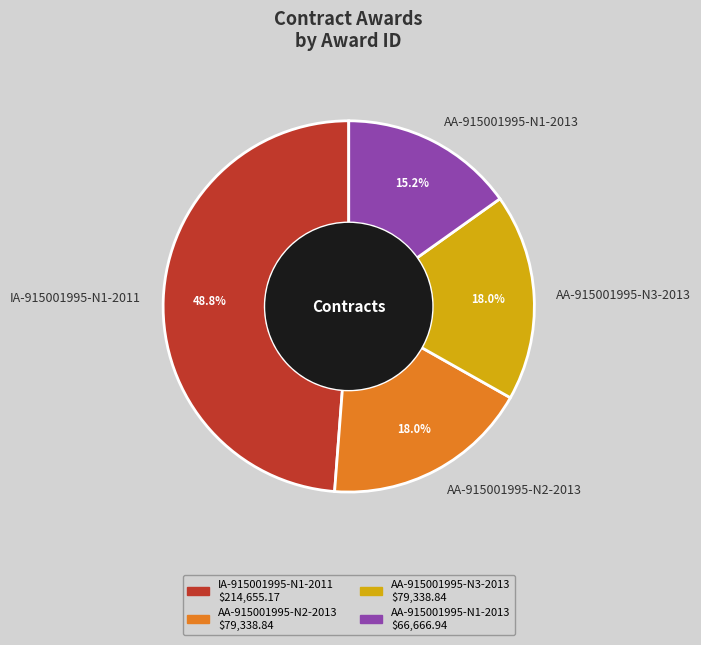

To the nearest percent, what percentage of the pie is AA-915001995-N1-2013?

15%